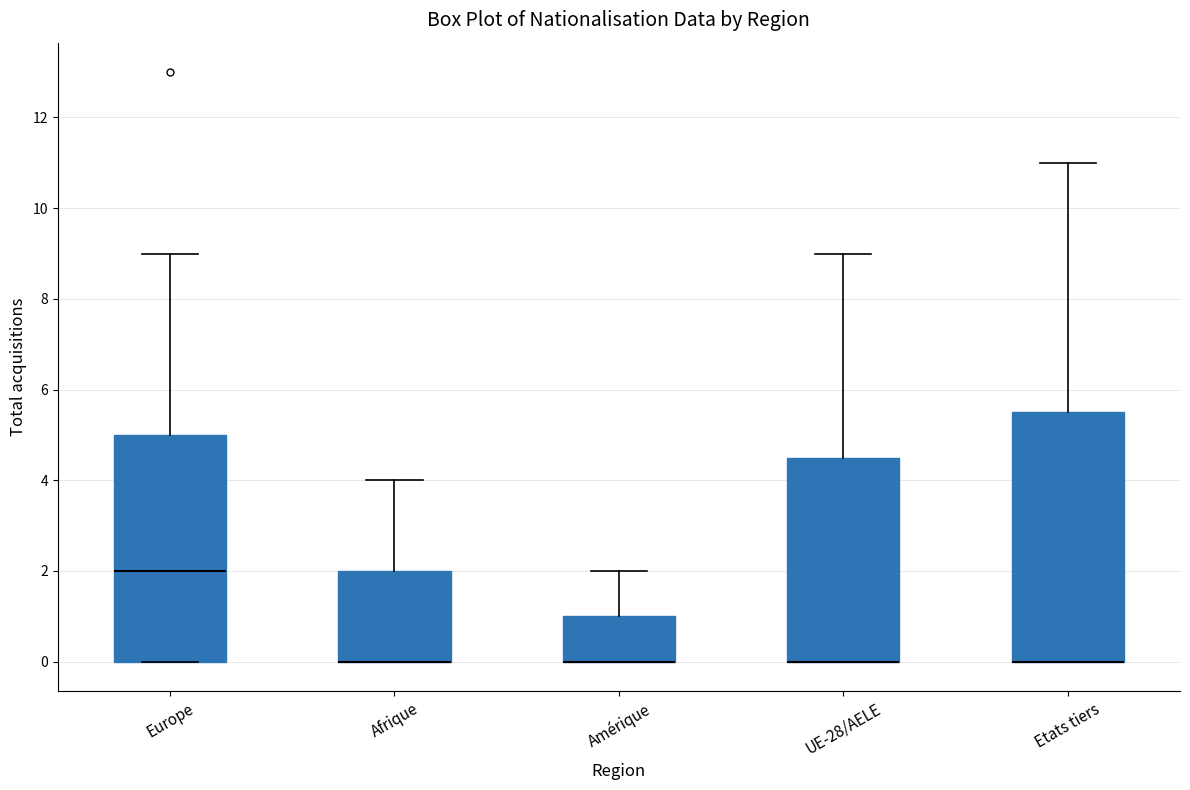

Where is the upper edge of the box for UE-28/AELE on the y-axis? The values are not printed on the chart, so give them approximately, as read against the axis.

4.6